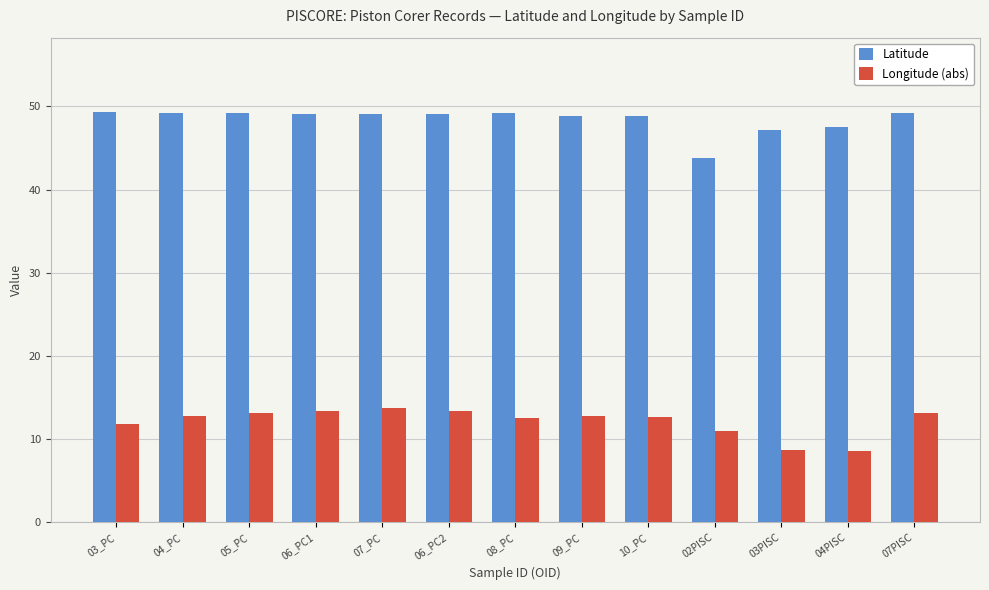

At how many categories does at least one series exceed 21?

13